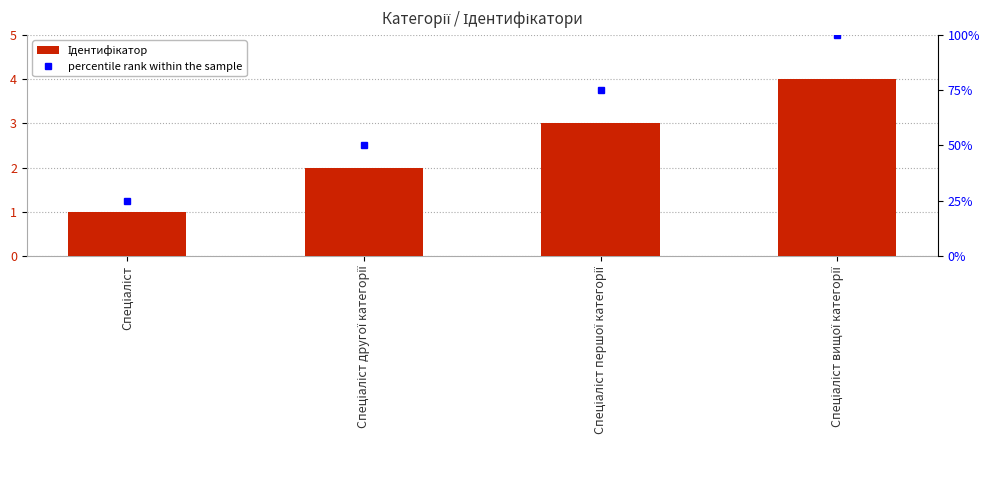

Rank the series at Спеціаліст from lowest to highest value.

Ідентифікатор, percentile rank within the sample